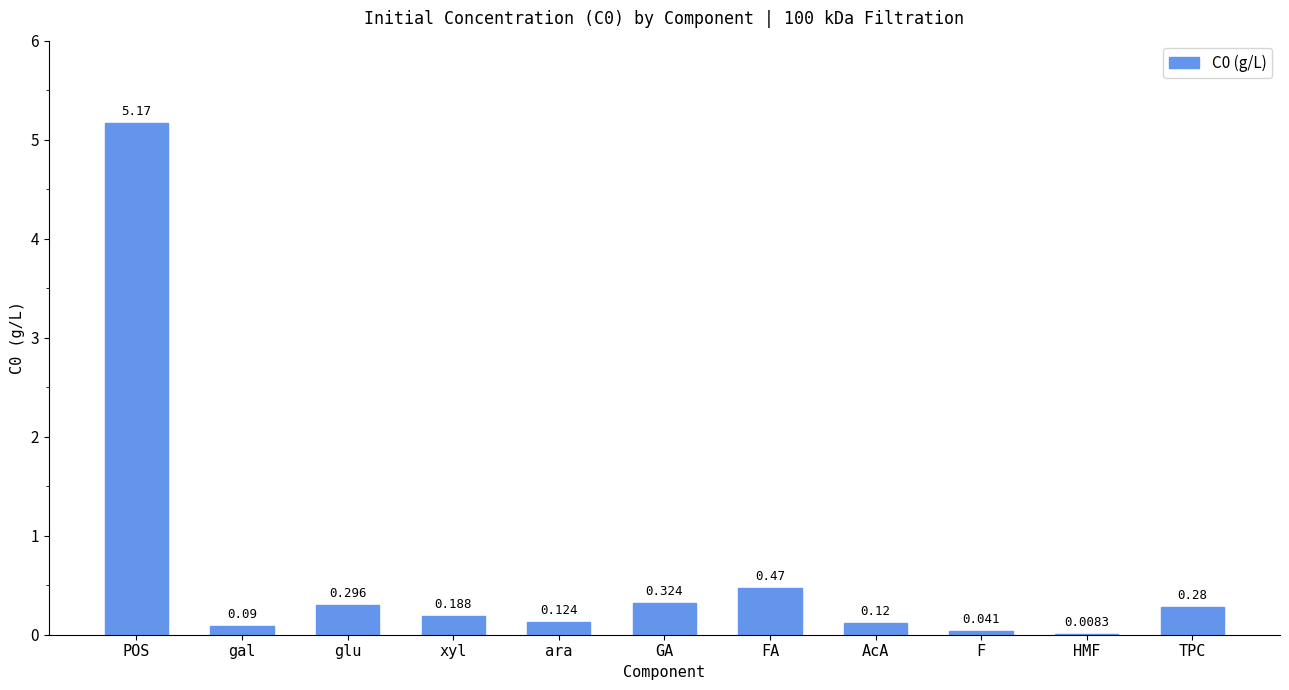

Which has a higher value, TPC or gal?

TPC